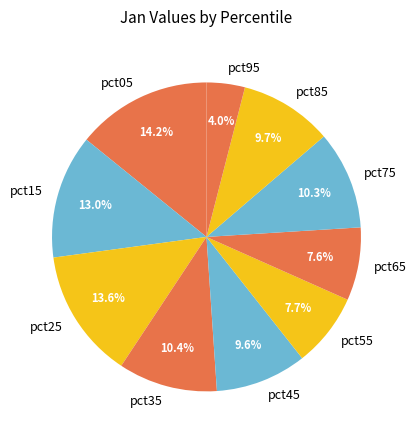

Is it true that pct25 is 14% of the pie?

True